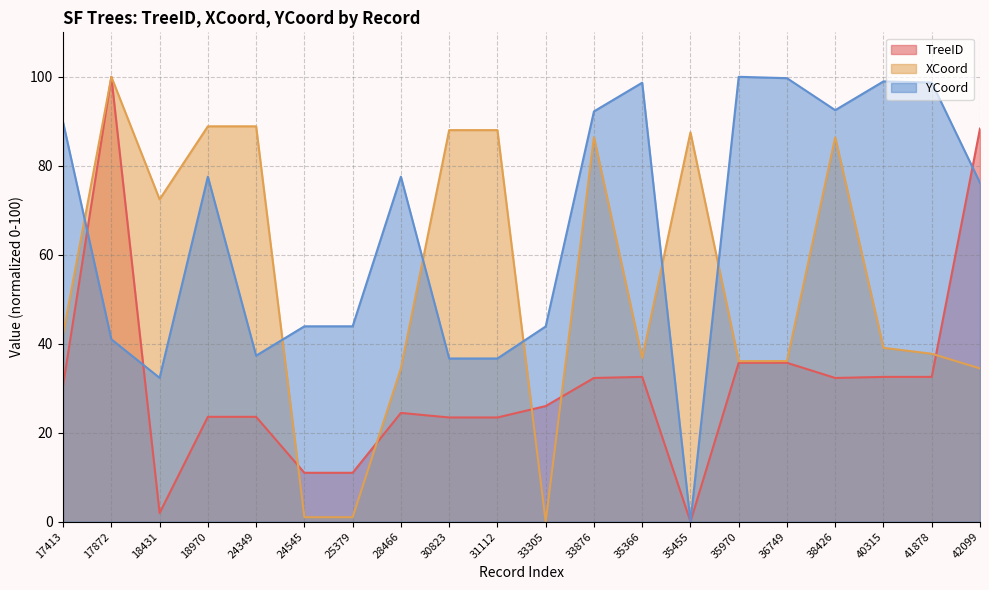

Reading left to right, list all the values displayed in this chart.

TreeID: 17413=30.6	17872=100.0	18431=1.9	18970=23.6	24349=23.6	24545=11.0	25379=11.0	28466=24.4	30823=23.4	31112=23.4	33305=26.0	33876=32.3	35366=32.5	35455=0.0	35970=35.7	36749=35.7	38426=32.3	40315=32.5	41878=32.5	42099=88.4
XCoord: 17413=42.2	17872=100.0	18431=72.4	18970=88.9	24349=88.9	24545=1.0	25379=1.0	28466=34.5	30823=88.0	31112=88.0	33305=0.0	33876=86.4	35366=36.8	35455=87.5	35970=36.1	36749=36.1	38426=86.4	40315=39.1	41878=37.7	42099=34.4
YCoord: 17413=89.8	17872=41.0	18431=32.3	18970=77.6	24349=37.3	24545=43.9	25379=43.9	28466=77.6	30823=36.7	31112=36.7	33305=43.9	33876=92.2	35366=98.7	35455=0.0	35970=100.0	36749=99.7	38426=92.5	40315=99.0	41878=98.7	42099=76.2